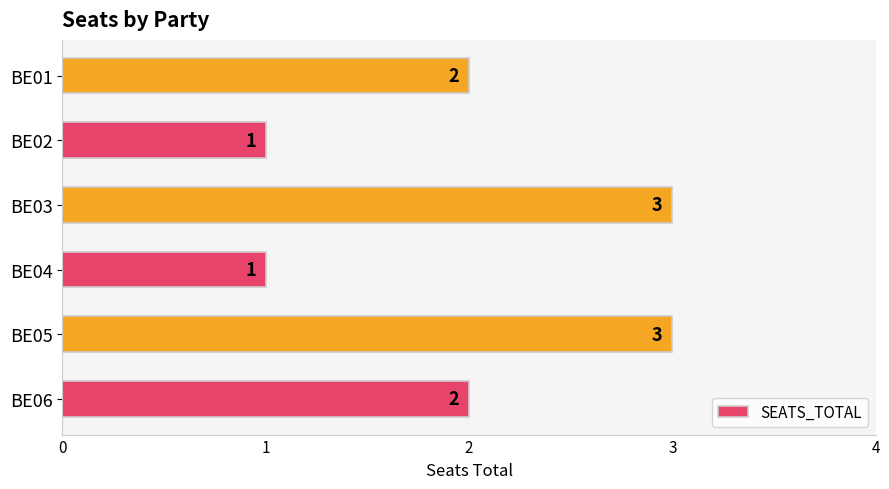

How many data points are less than 2?

2